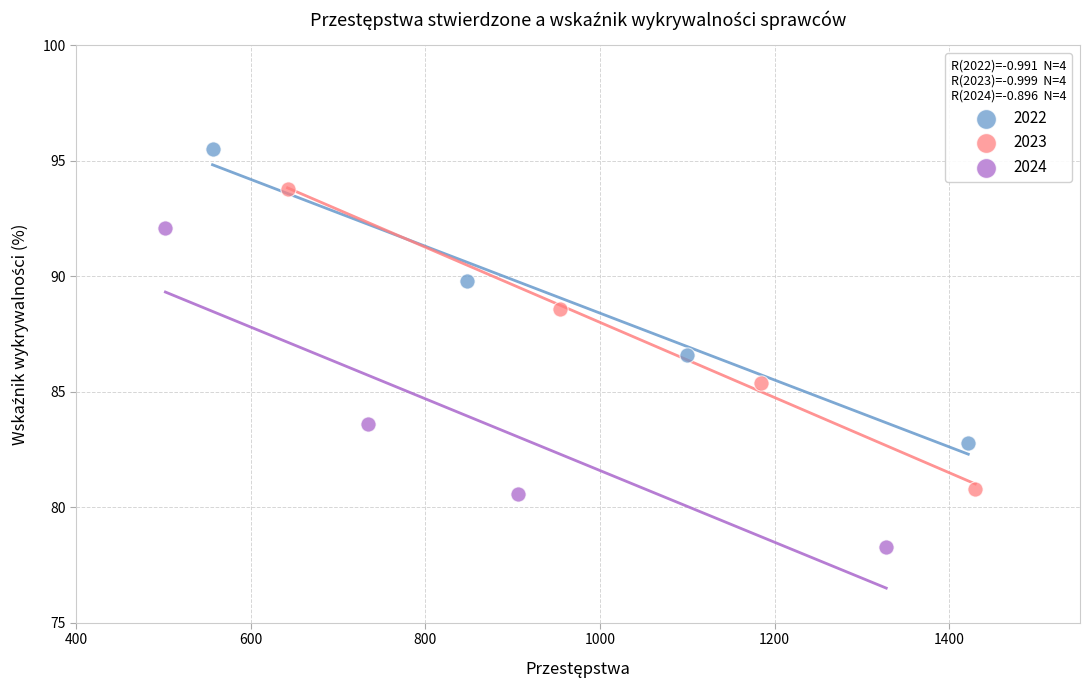

Which series contains the lowest Y value?

2024